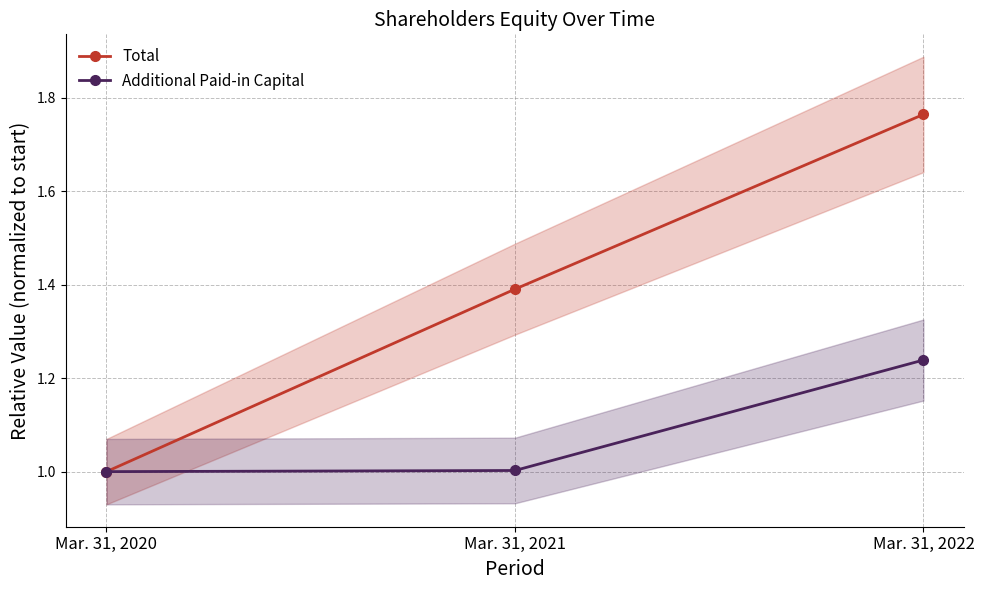

What is the value of the Total point at the 2nd from the left?

1.4